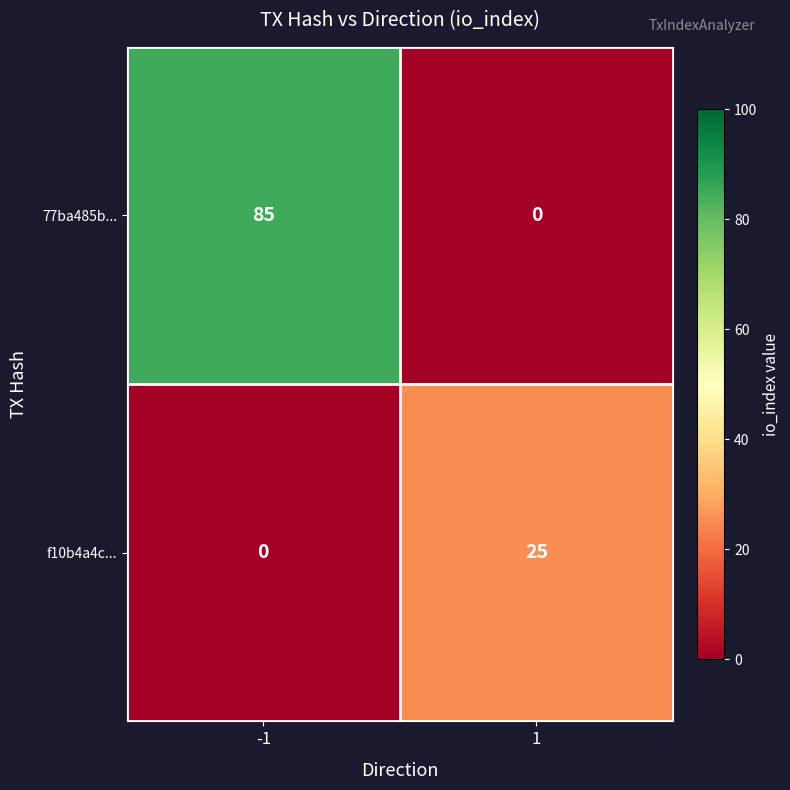

What is the difference between the f10b4a4c... values at 1 and -1?

25